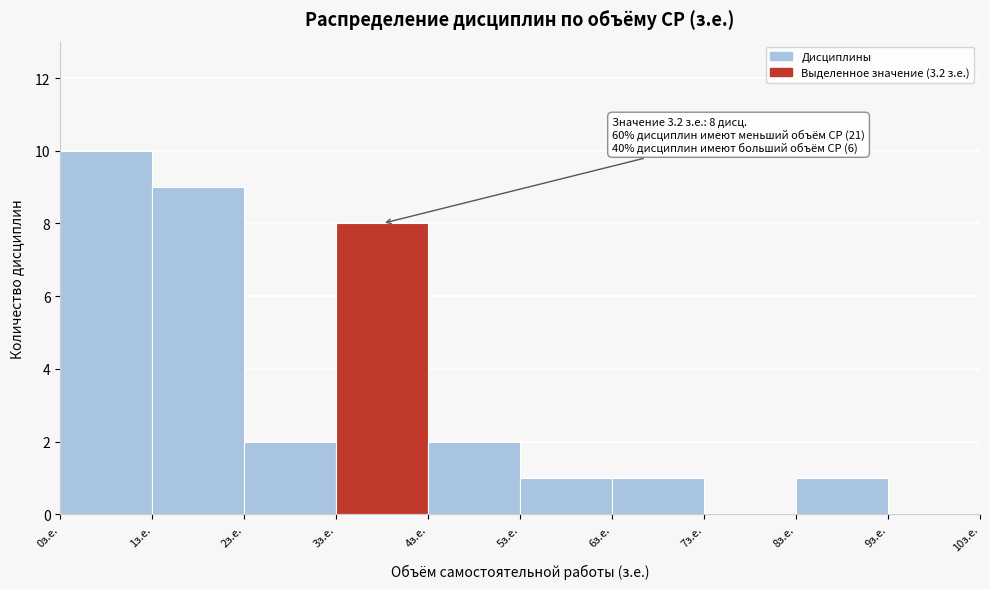

Which range on the x-axis has the tallest bar?

0 to 1